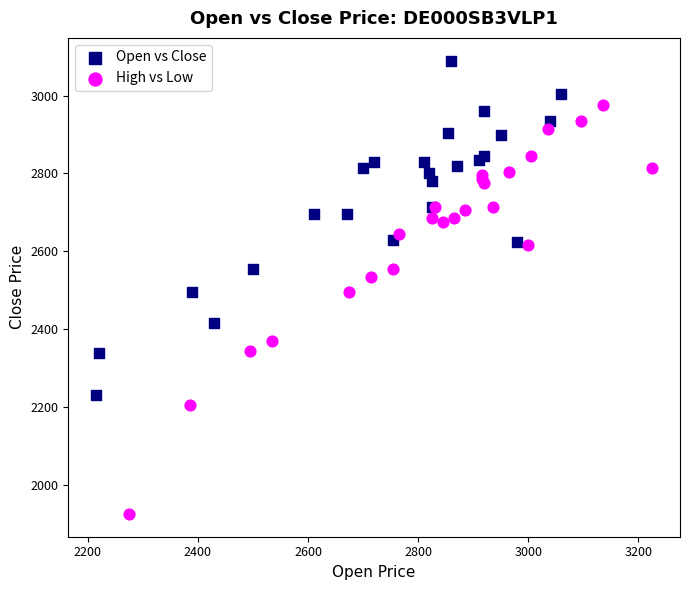

Which series reaches the minimum Y coordinate?

High vs Low